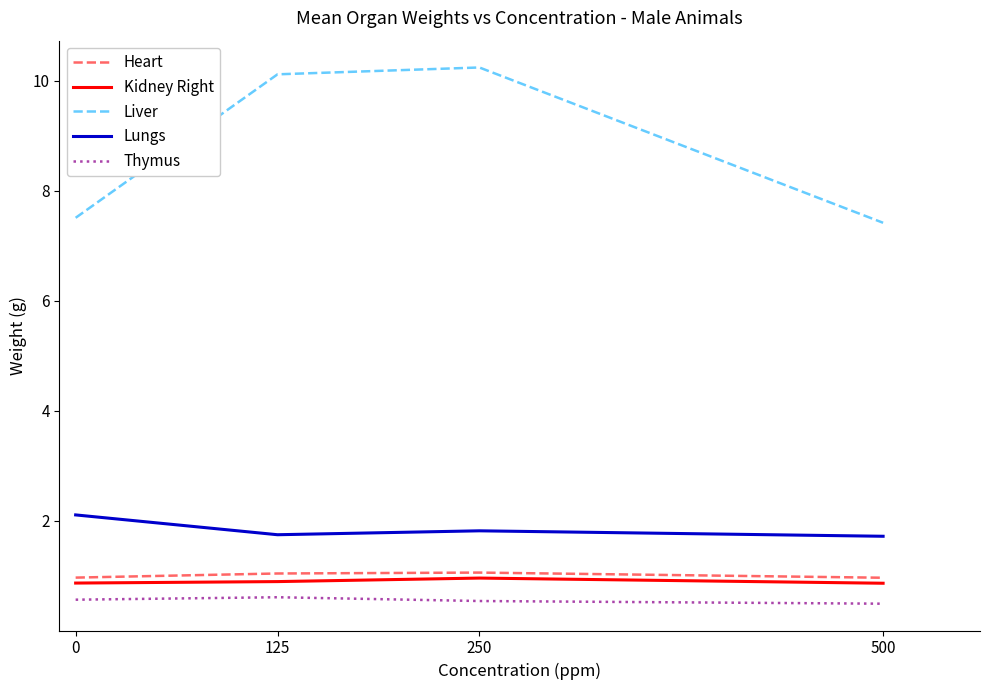

Is it true that Kidney Right equals 1.3 at 125?

False